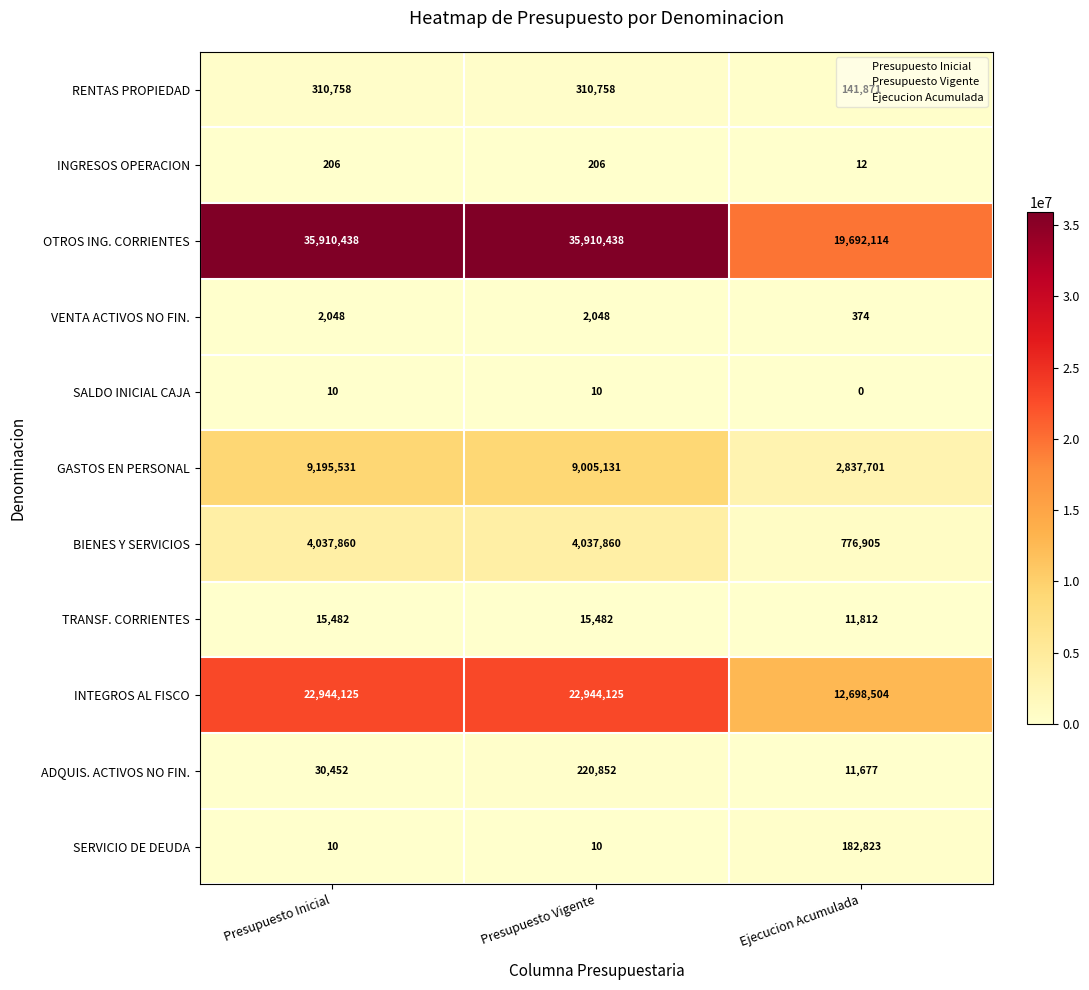

What is the spread (max minus min) of values at Presupuesto Vigente?

35910428